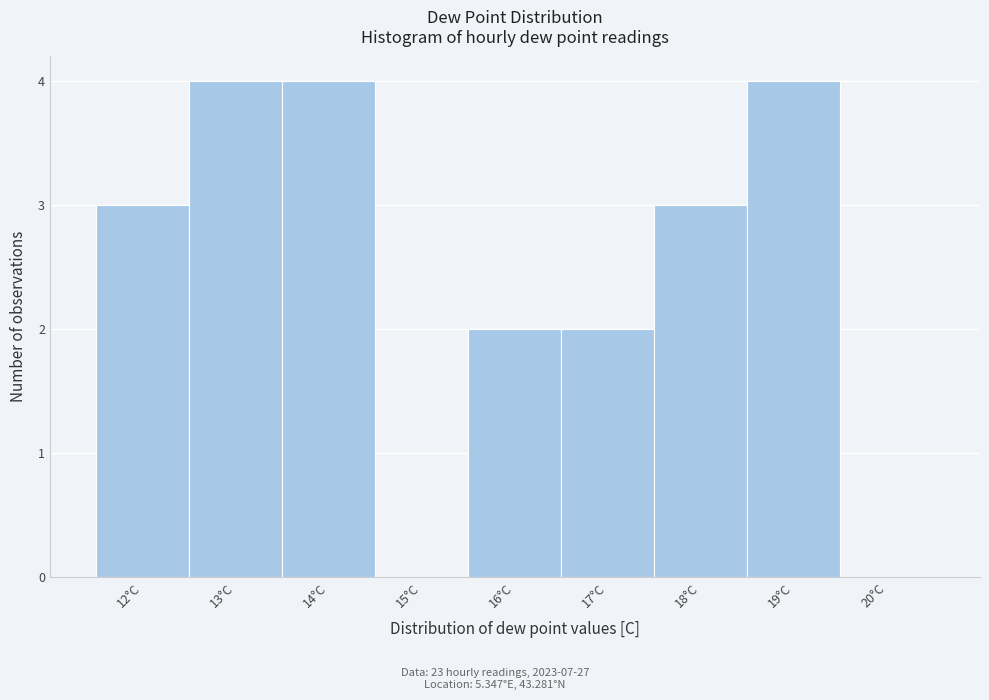

Reading left to right, transcribe this chart: for each bar, give the range it covers on the x-axis and its height. The values are not printed on the chart, so give them approximately, as read against the axis.

11.5 to 12.5: 3
12.5 to 13.5: 4
13.5 to 14.5: 4
14.5 to 15.5: 0
15.5 to 16.5: 2
16.5 to 17.5: 2
17.5 to 18.5: 3
18.5 to 19.5: 4